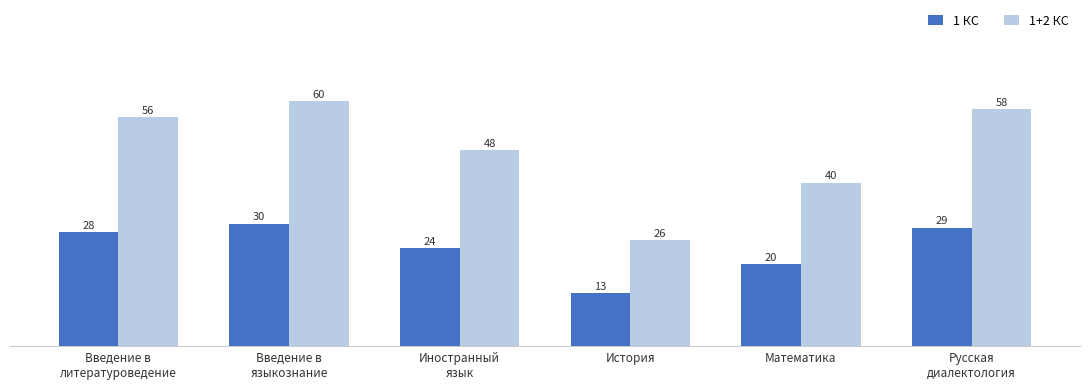

Which series changed the most between Введение в
литературоведение and Иностранный
язык?

1+2 КС